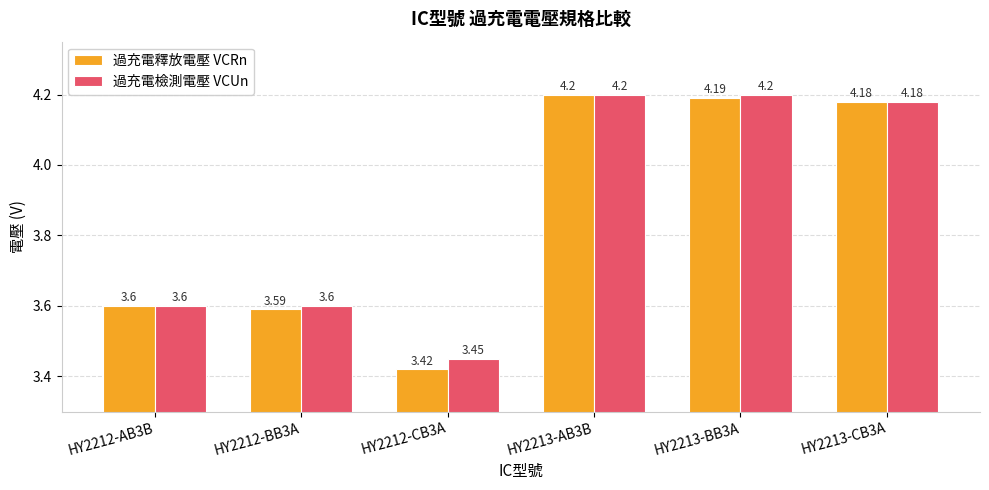

What is the highest value of the 過充電檢測電壓 VCUn series?

4.2